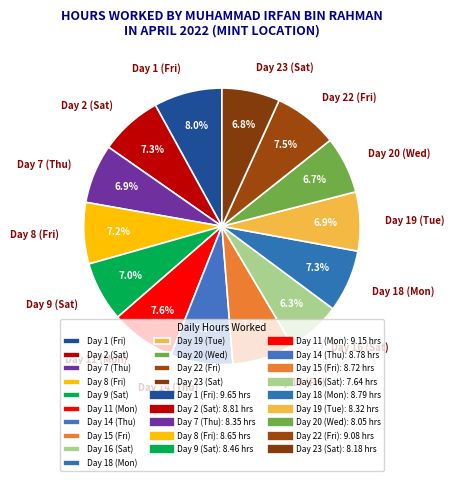

Approximately how many times larger is the value at Day 22 (Fri) compared to Day 23 (Sat)?

1.1